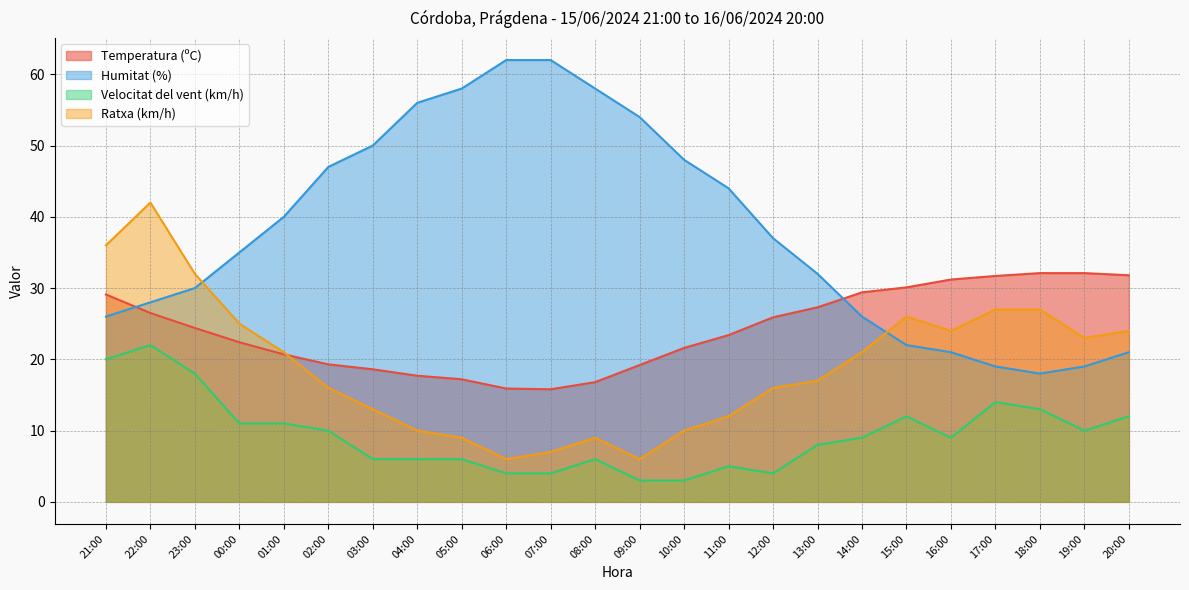

Between 05:00 and 17:00, which series saw the biggest shift?

Humitat (%)